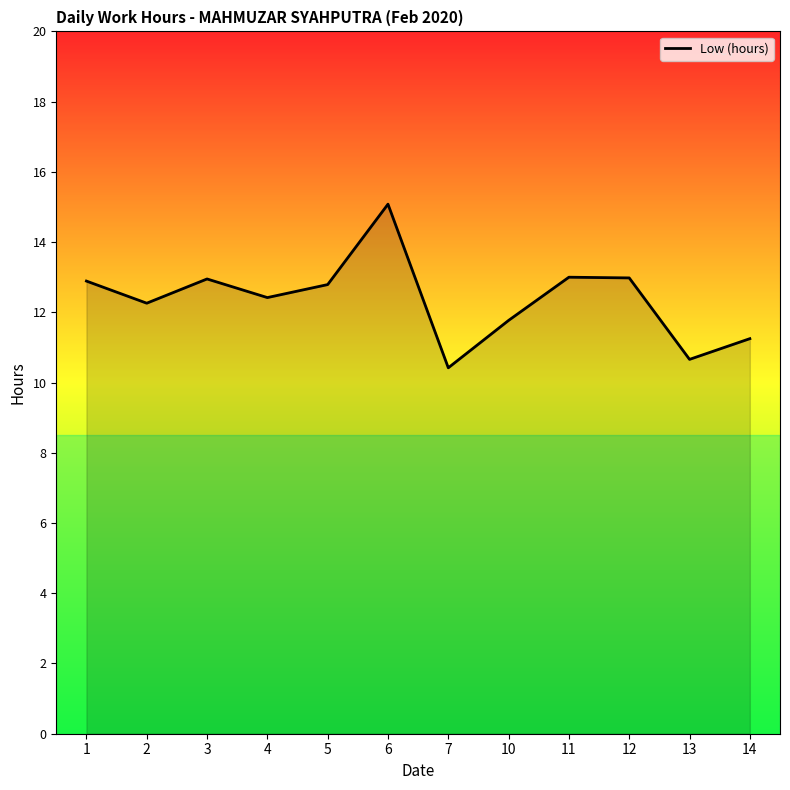

Count the number of data series in this chart.

1